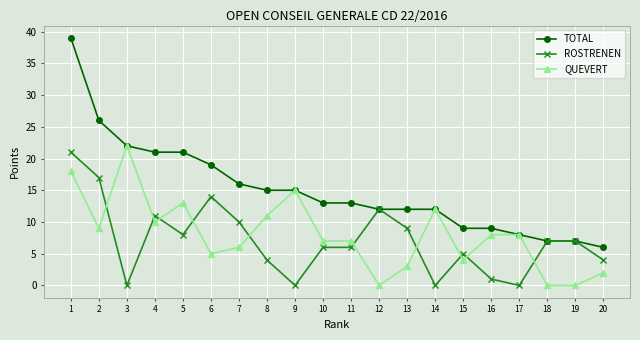

Reading left to right, list all the values displayed in this chart.

TOTAL: 39	26	22	21	21	19	16	15	15	13	13	12	12	12	9	9	8	7	7	6
ROSTRENEN: 21	17	0	11	8	14	10	4	0	6	6	12	9	0	5	1	0	7	7	4
QUEVERT: 18	9	22	10	13	5	6	11	15	7	7	0	3	12	4	8	8	0	0	2